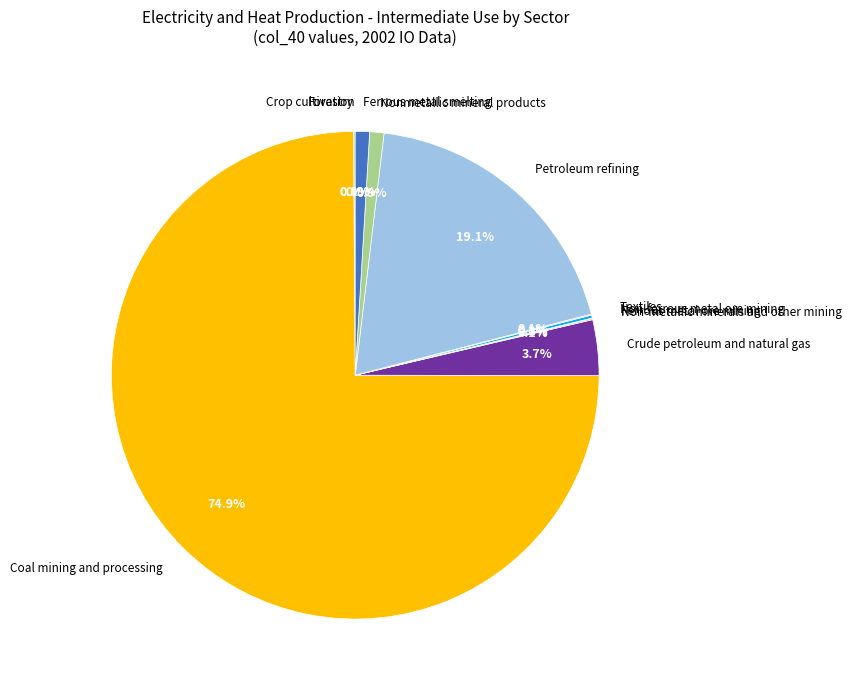

What percentage is the Crude petroleum and natural gas slice, to the nearest percent?

4%